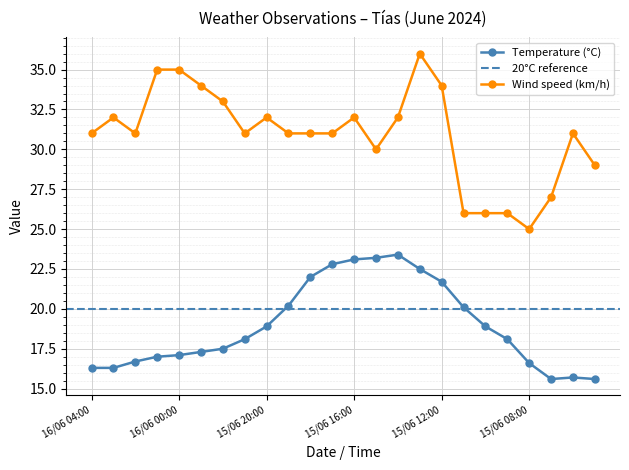

What is the sum of the Wind speed (km/h) values at 15/06 15:00 and 15/06 22:00?

63.0